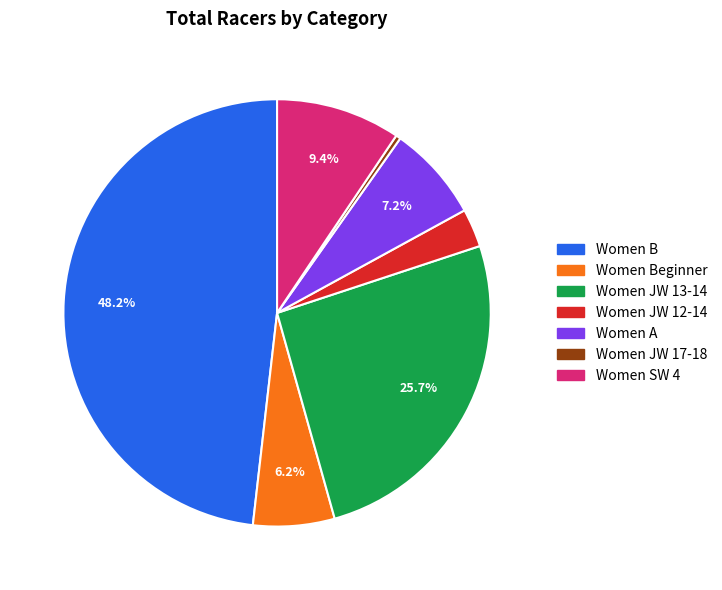

Is there a majority slice in this chart?

No